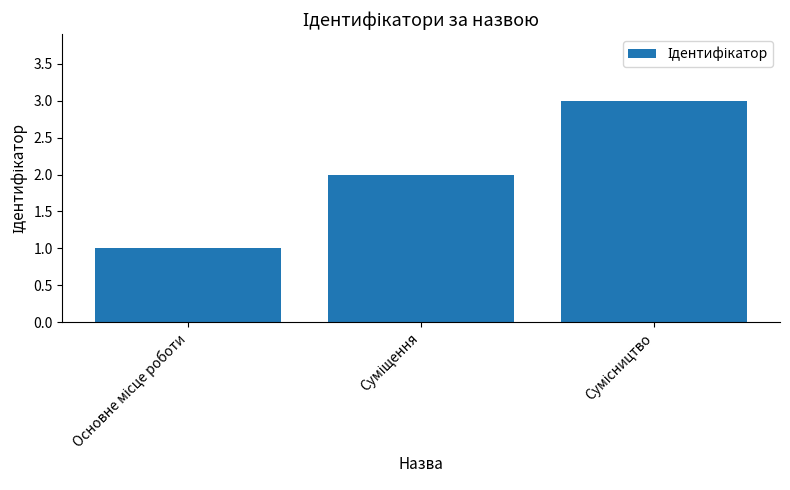

What is the maximum value shown in the chart?

3